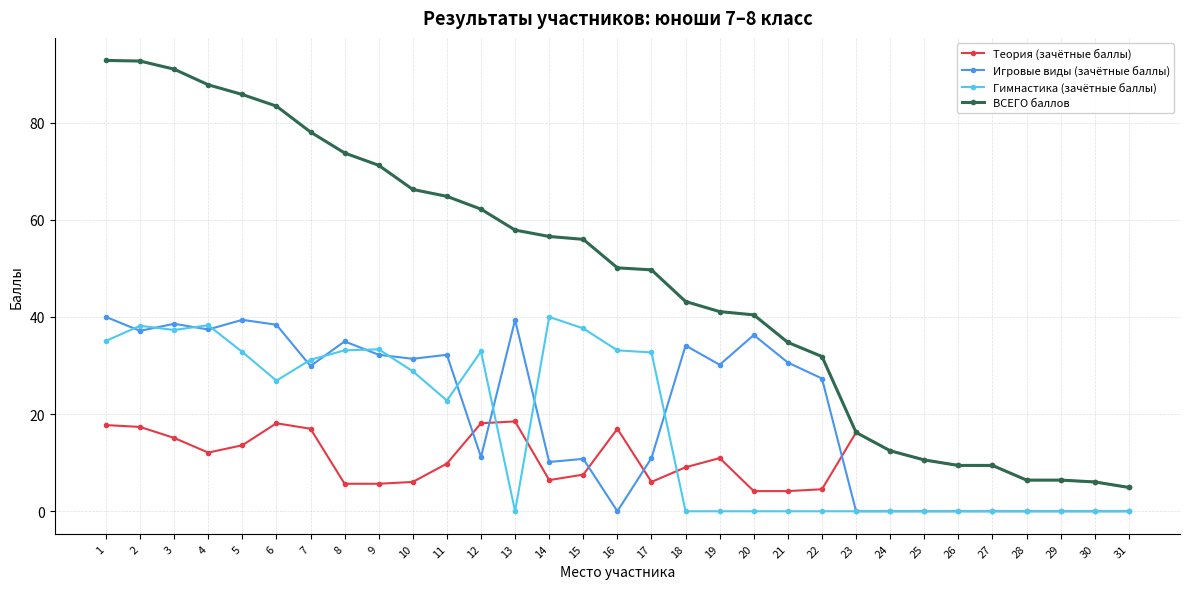

Which series has the largest total across all categories?

ВСЕГО баллов